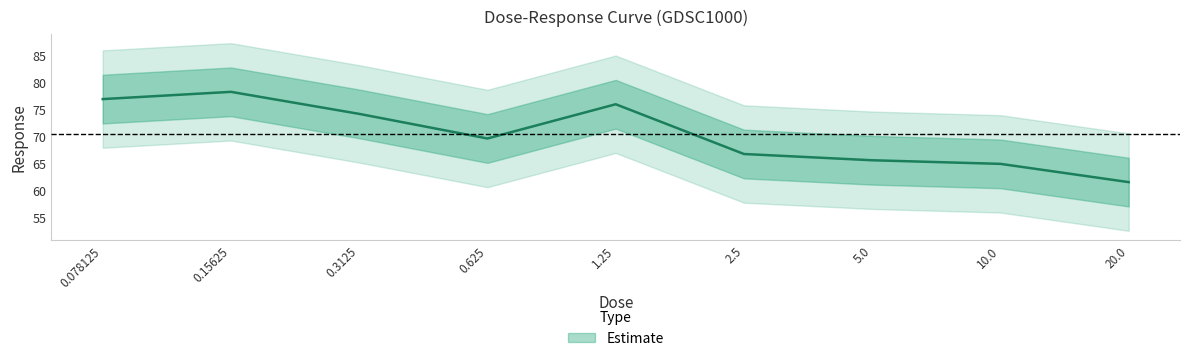

What is the difference between the maximum and second lowest values?

13.3